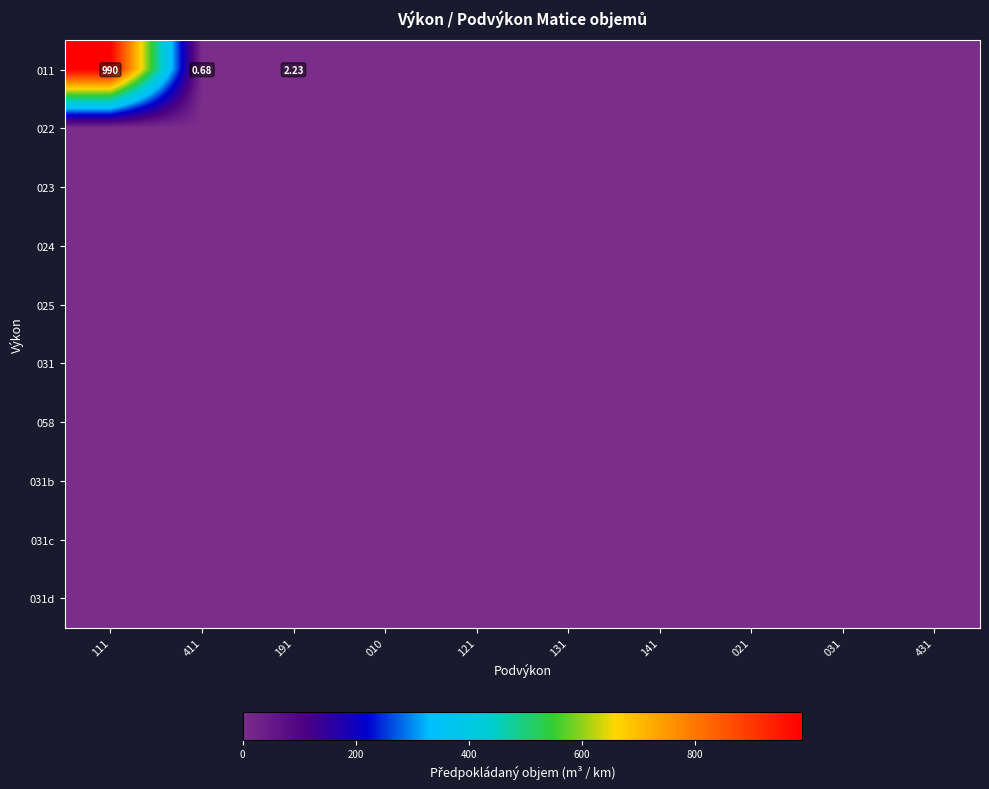

Which label corresponds to the largest value in the chart?

111